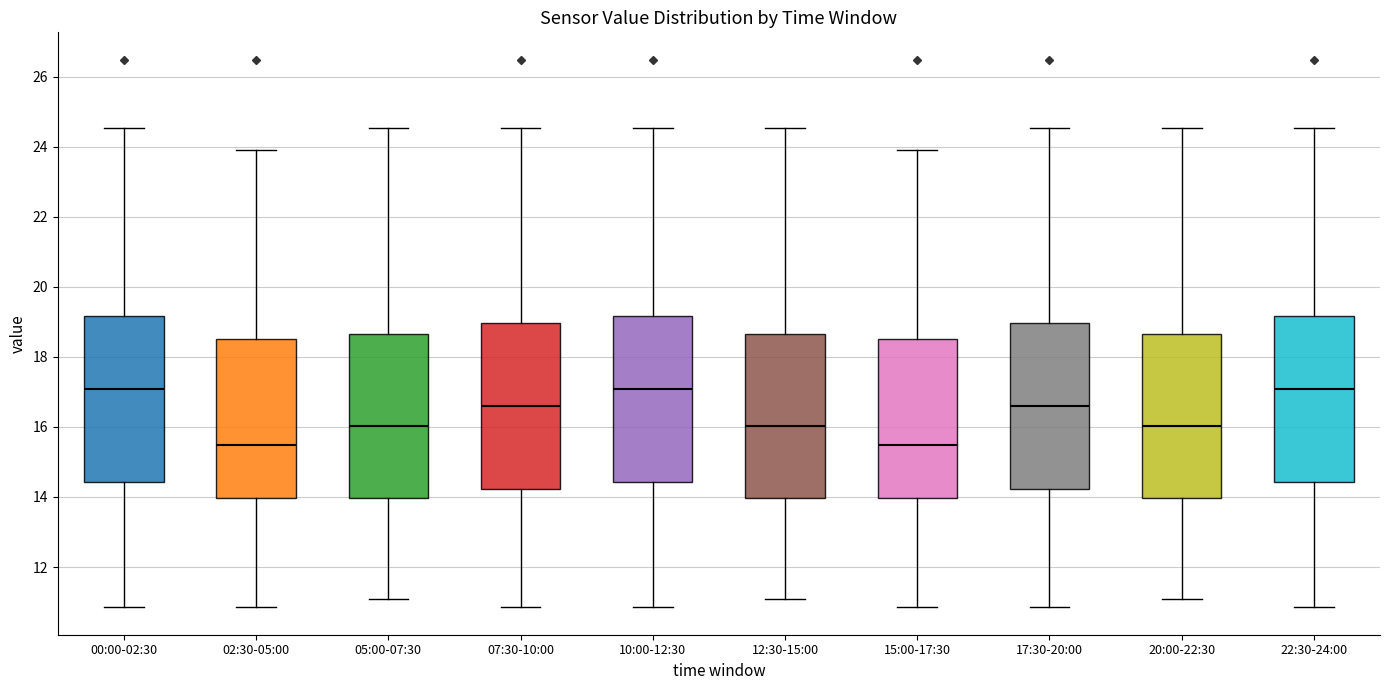

Reading left to right, transcribe this box plot: for each box, give where its median line is, the range the box spans, and where its two whiskers end, as read against the y-axis. The values are not printed on the chart, so give them approximately, as read against the axis.

00:00-02:30: median 17.0, box 14.4 to 19.2, whiskers 10.8 to 24.6
02:30-05:00: median 15.4, box 14.0 to 18.4, whiskers 10.8 to 24.0
05:00-07:30: median 16.0, box 14.0 to 18.6, whiskers 11.2 to 24.6
07:30-10:00: median 16.6, box 14.2 to 19.0, whiskers 10.8 to 24.6
10:00-12:30: median 17.0, box 14.4 to 19.2, whiskers 10.8 to 24.6
12:30-15:00: median 16.0, box 14.0 to 18.6, whiskers 11.2 to 24.6
15:00-17:30: median 15.4, box 14.0 to 18.4, whiskers 10.8 to 24.0
17:30-20:00: median 16.6, box 14.2 to 19.0, whiskers 10.8 to 24.6
20:00-22:30: median 16.0, box 14.0 to 18.6, whiskers 11.2 to 24.6
22:30-24:00: median 17.0, box 14.4 to 19.2, whiskers 10.8 to 24.6